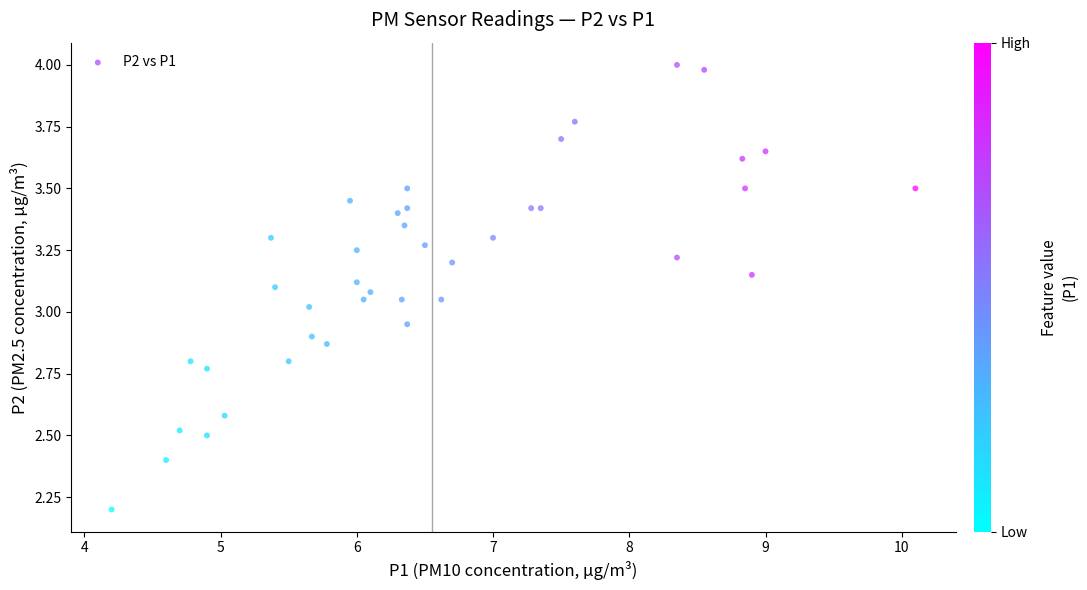

What is the range of Y values (max minus min)?

1.8